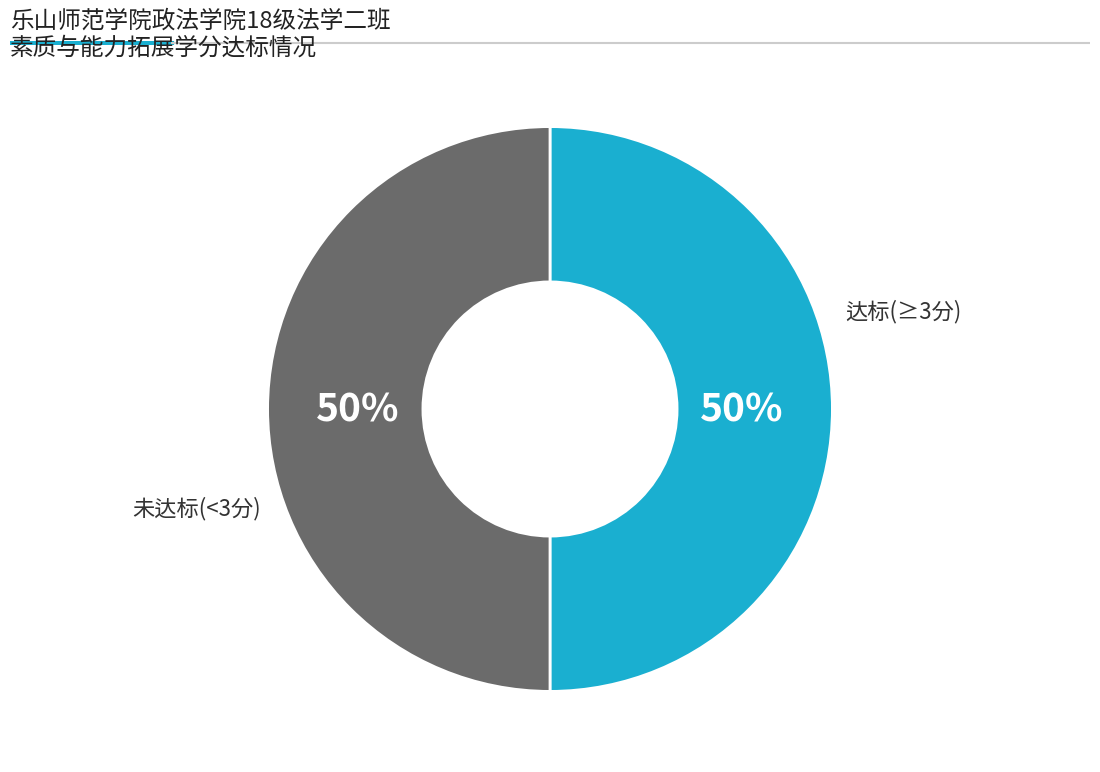

To the nearest percent, what is the average slice percentage?

50%